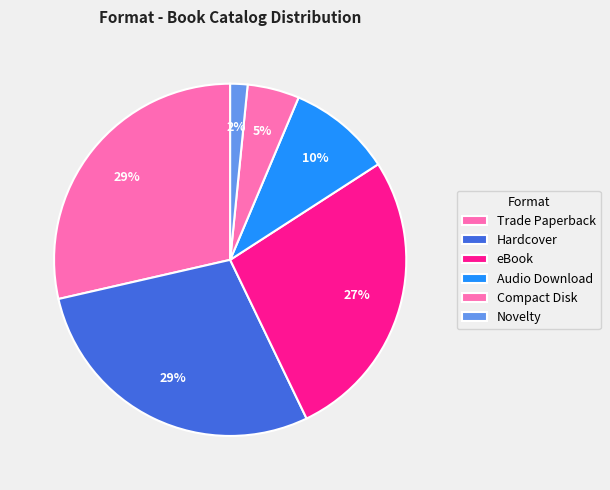

Count the number of slices in the pie.

6